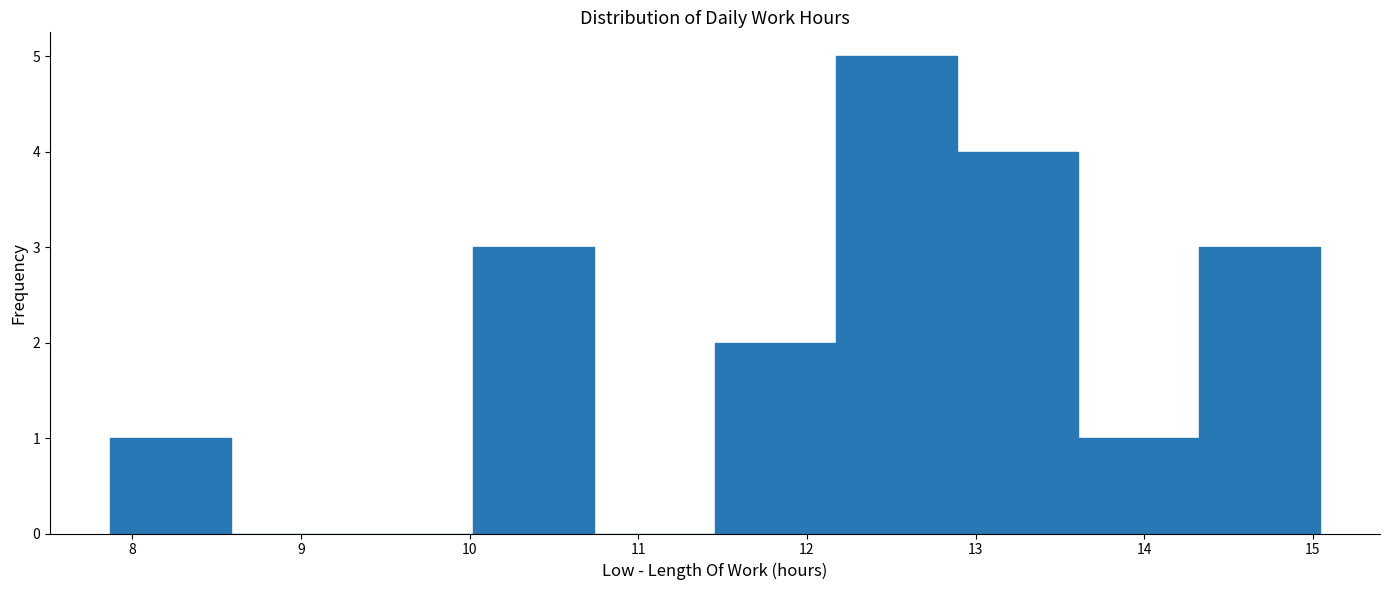

Reading left to right, list every bar in this chart as the range it spans on the x-axis followed by its height. Neither the bar edges nor the heights are printed on the chart, so give them approximately, as read against the axes.

7.9 to 8.6: 1
8.6 to 9.3: 0
9.3 to 10.0: 0
10.0 to 10.7: 3
10.7 to 11.5: 0
11.5 to 12.2: 2
12.2 to 12.9: 5
12.9 to 13.6: 4
13.6 to 14.3: 1
14.3 to 15.0: 3